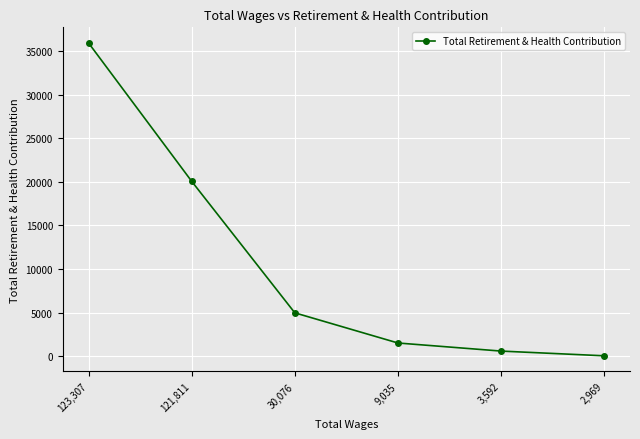

What is the approximate value at 30,076, to the nearest 10?

4970